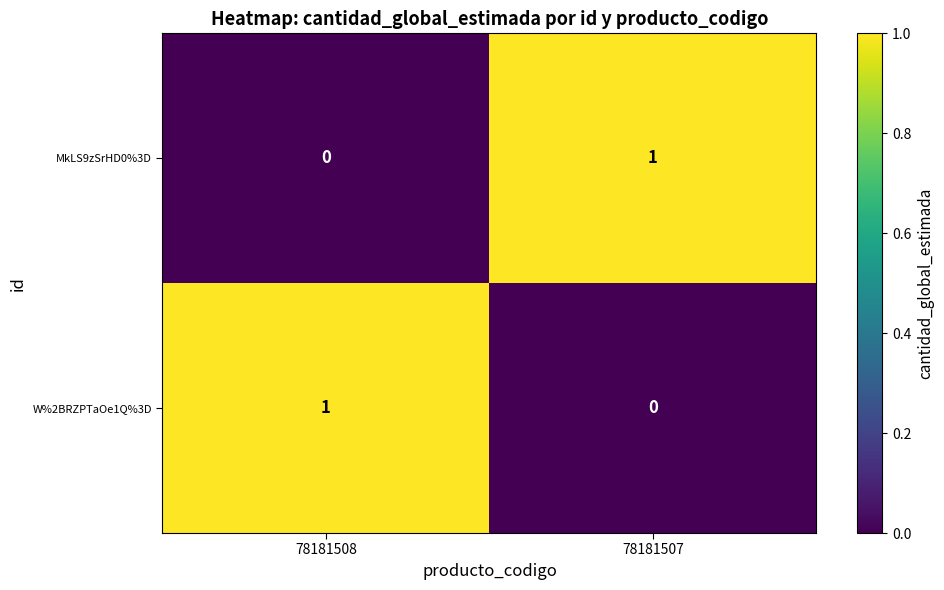

At which label is W%2BRZPTaOe1Q%3D closest to 0?

78181507